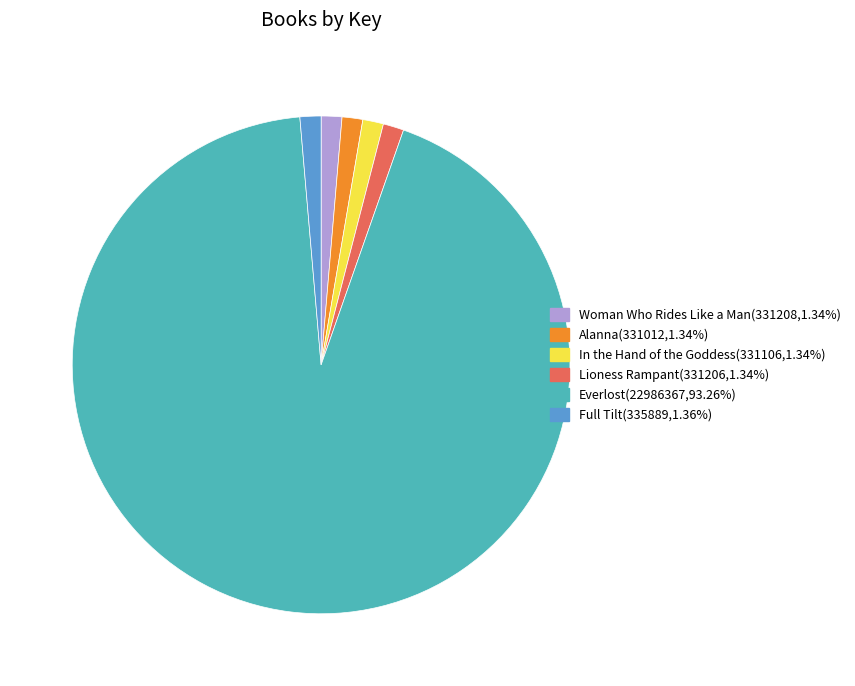

Combined, do Everlost and Full Tilt account for over 50%?

Yes